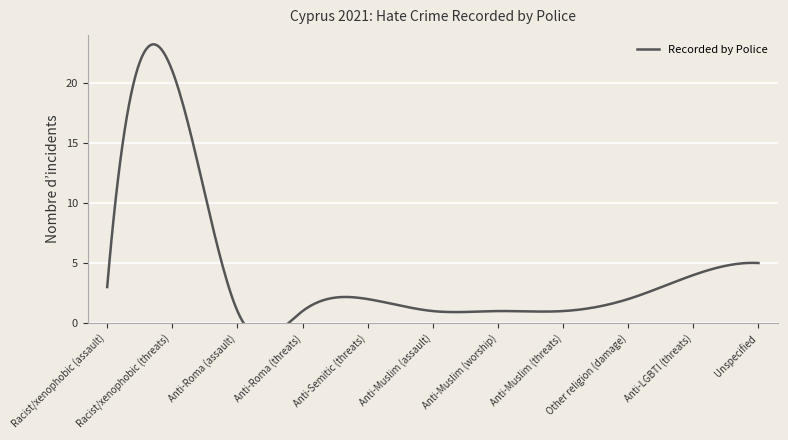

The value at Racist/xenophobic (assault) is 3. True or false?

True